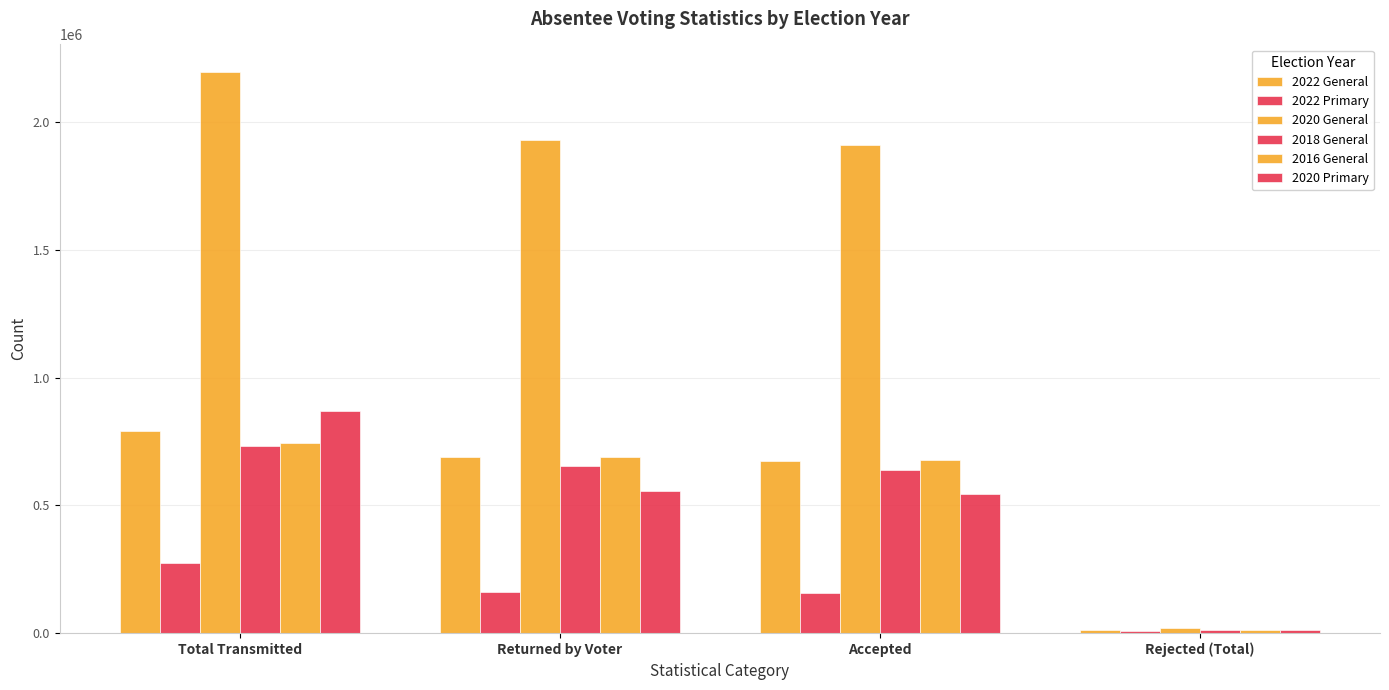

Count the number of data series in this chart.

6